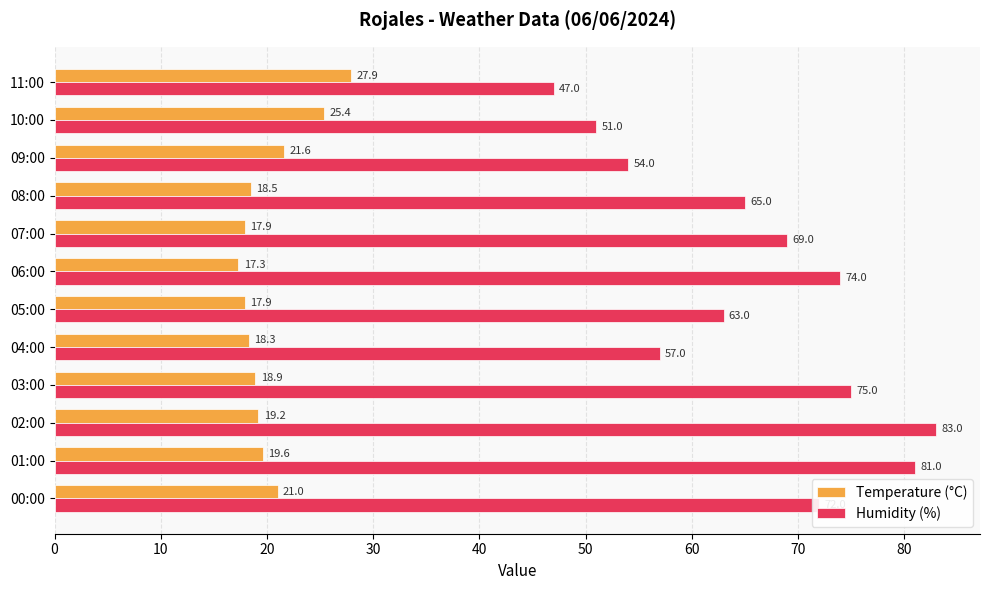

What are all the series names shown in the legend?

Temperature (°C), Humidity (%)